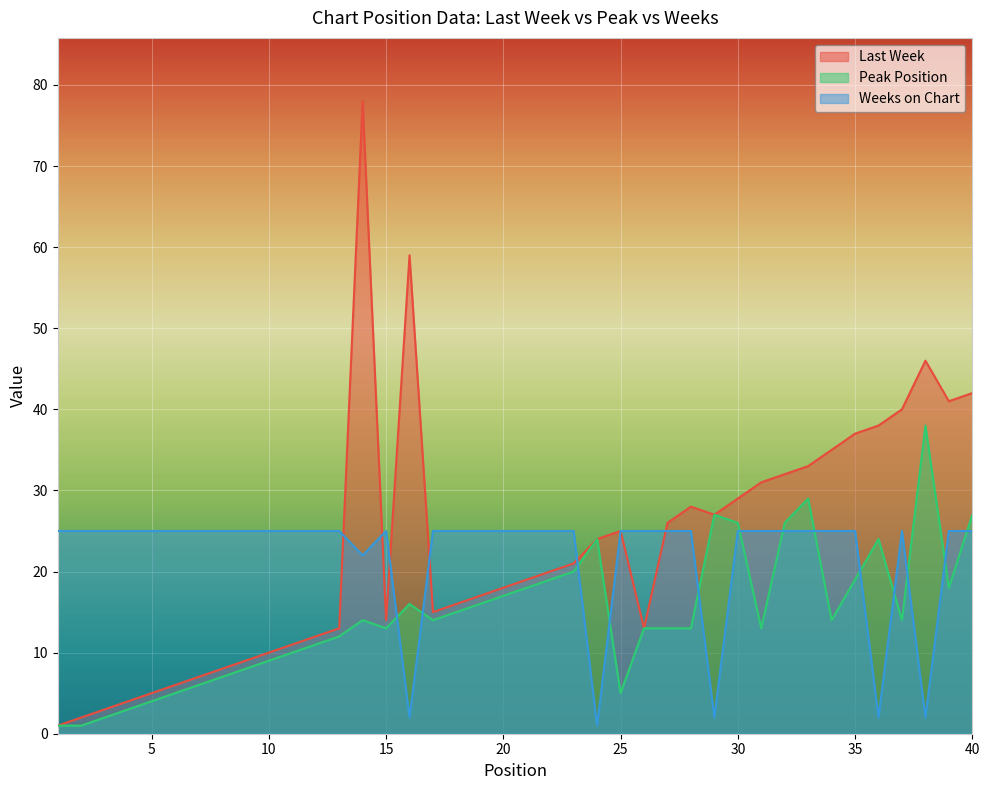

What is the spread (max minus min) of values at 5?

21